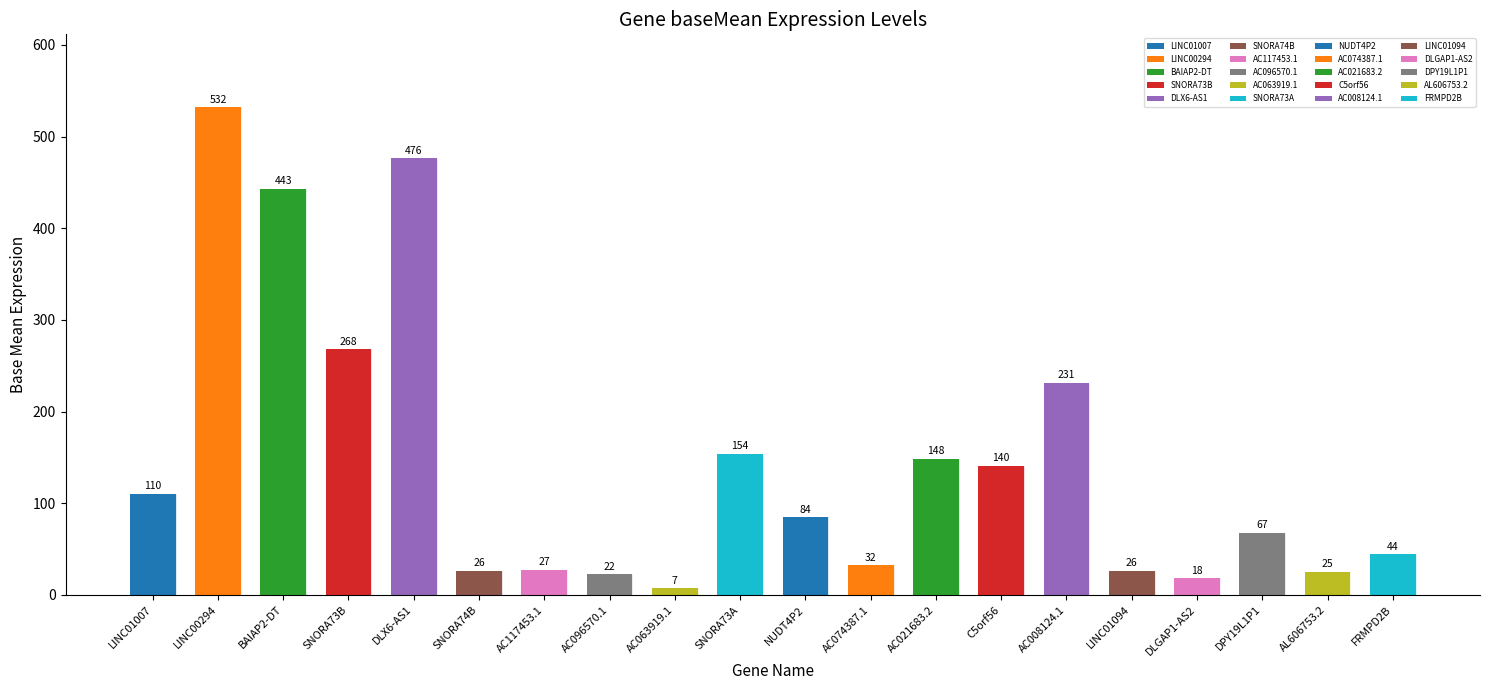

What is the difference between the maximum and minimum values?

524.7